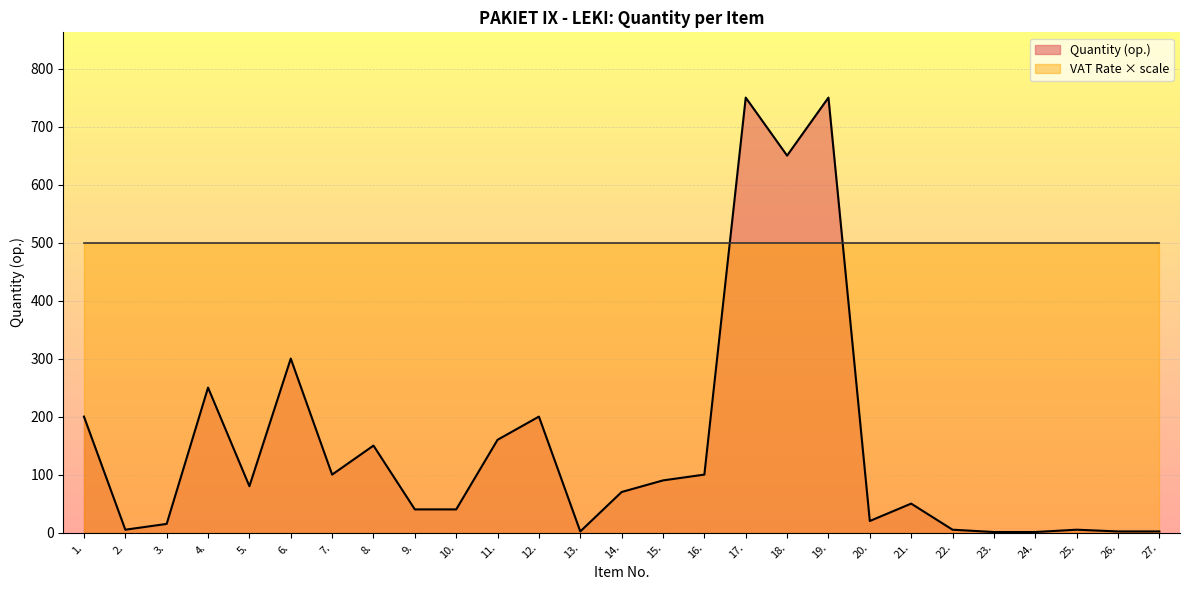

How many values are below 70?

13